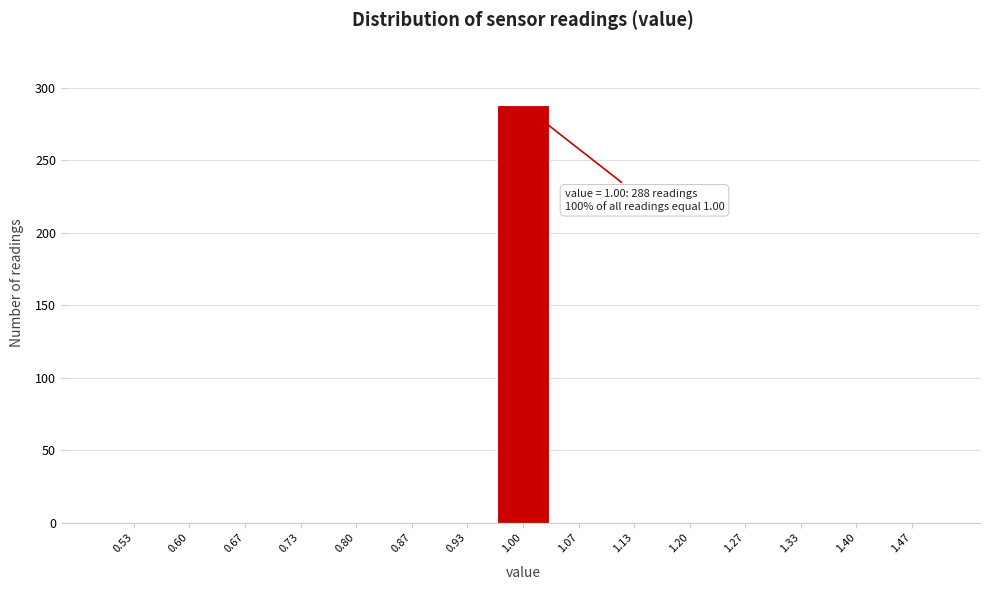

Over which range of the x-axis is the bar tallest?

0.97 to 1.03